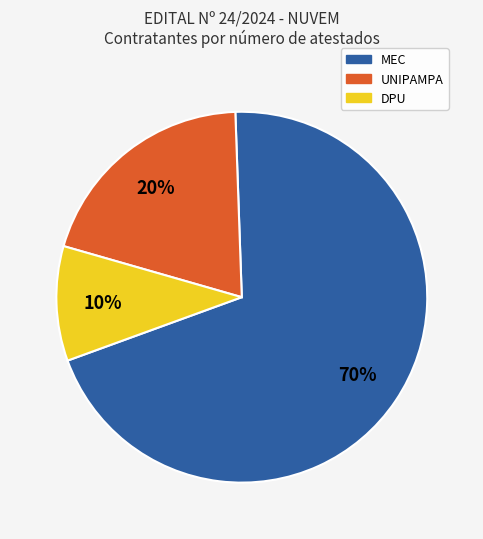

Rank the categories by value from lowest to highest.

DPU, UNIPAMPA, MEC